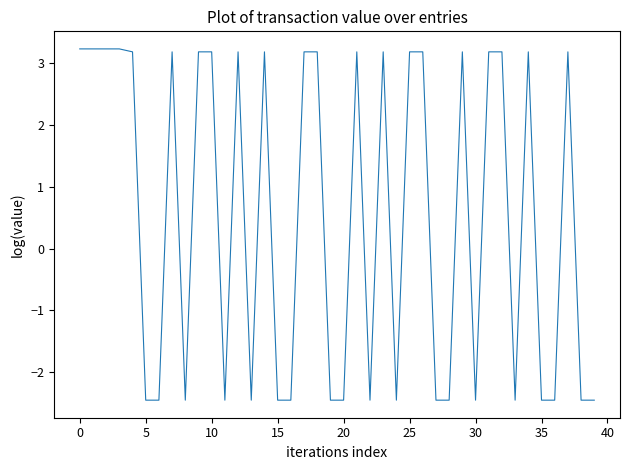

How many values are below 3?

19